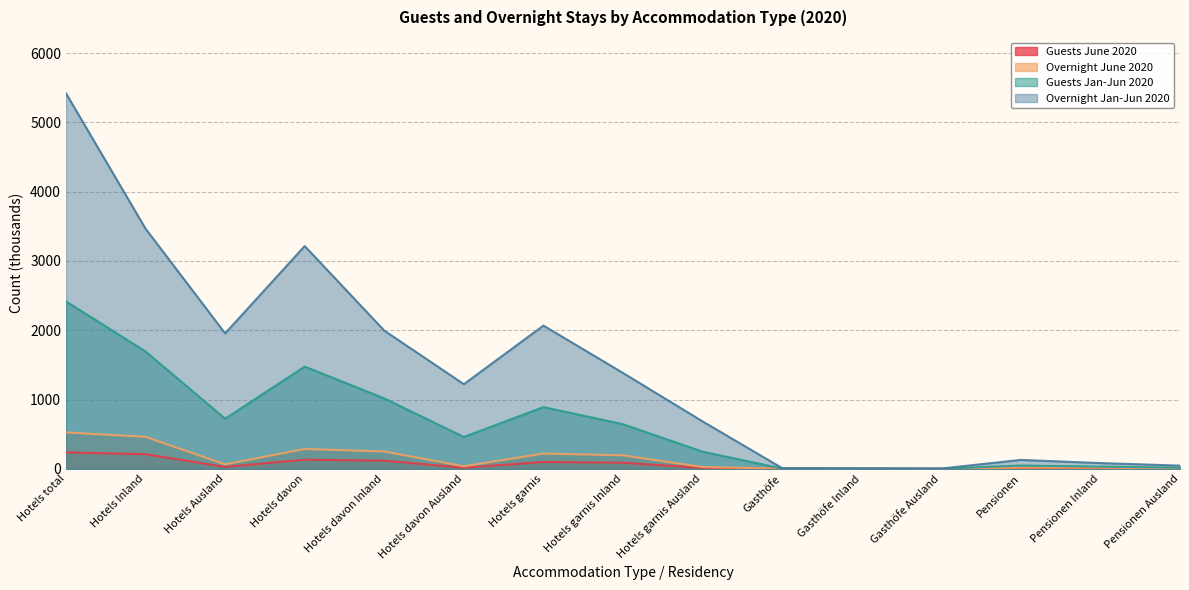

The Overnight Jan-Jun 2020 series shows 5421.1 at Hotels total. True or false?

True